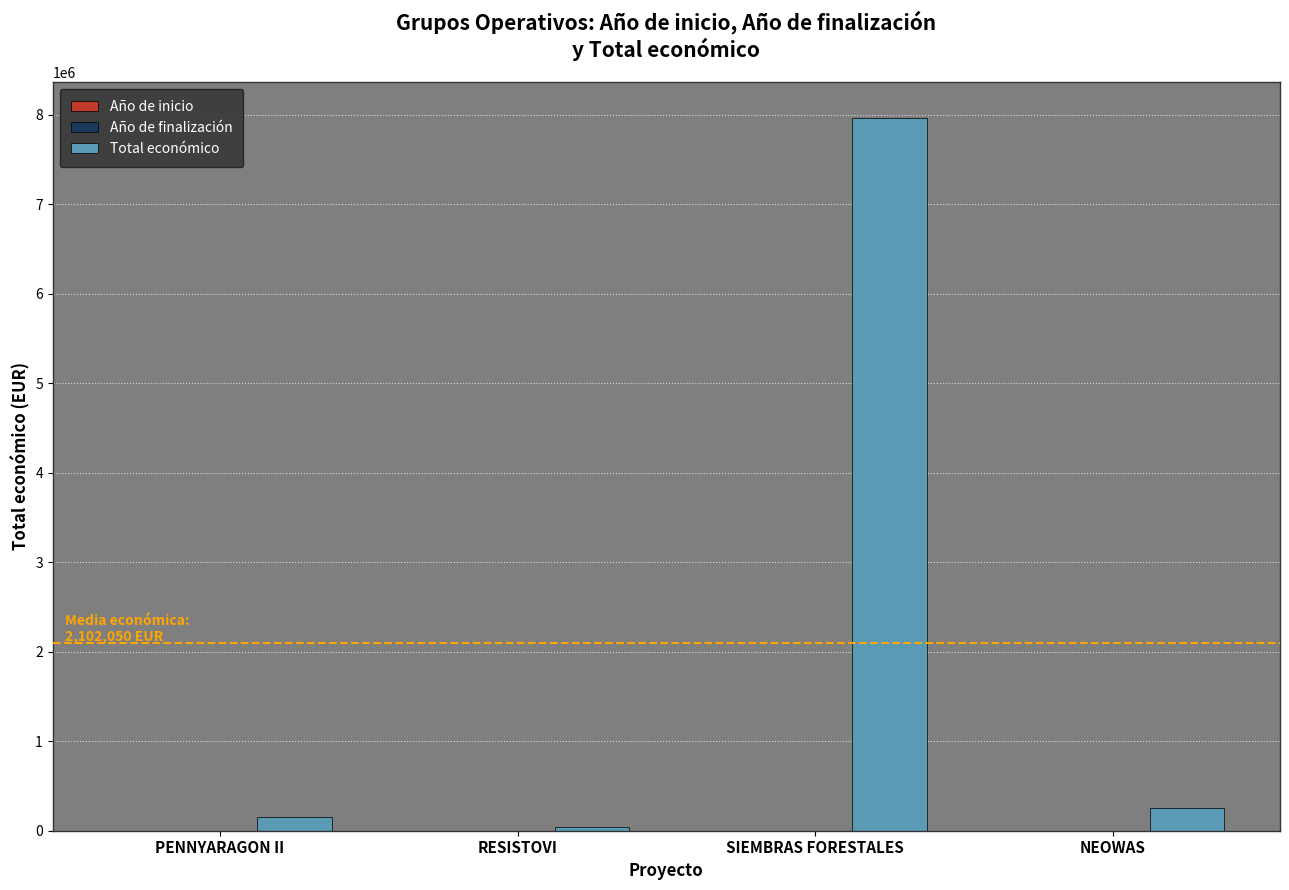

Which series has the largest total across all categories?

Total económico